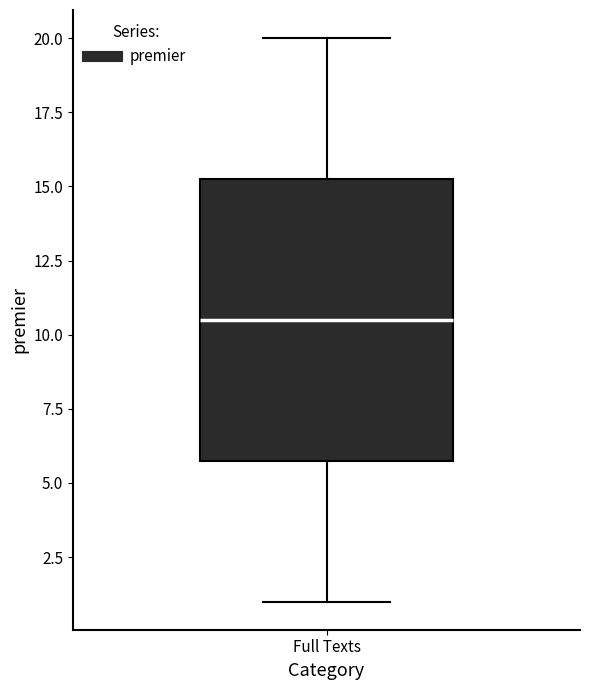

Where is the lower edge of the box for Full Texts on the y-axis? The values are not printed on the chart, so give them approximately, as read against the axis.

6.0